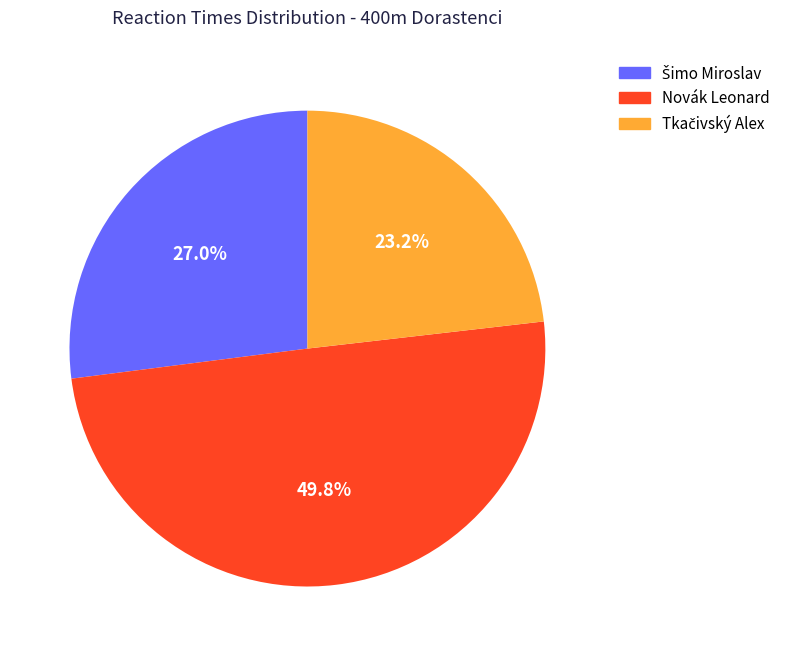

What is the largest slice in the pie chart?

Novák Leonard